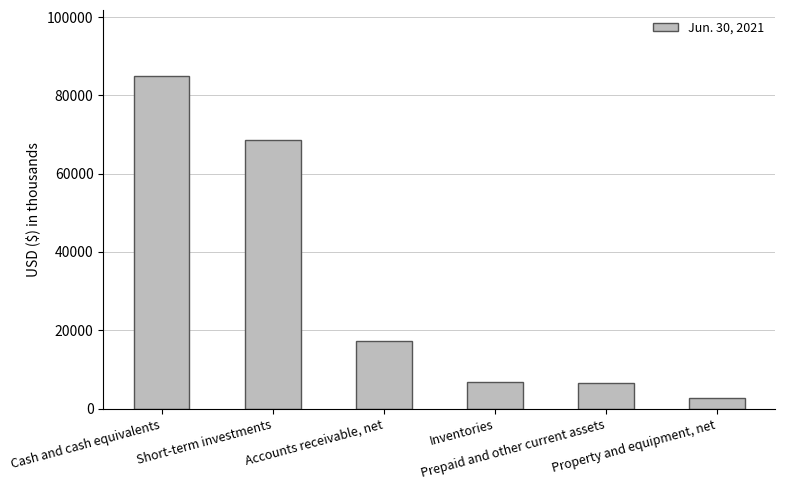

How many distinct data groups are displayed?

1